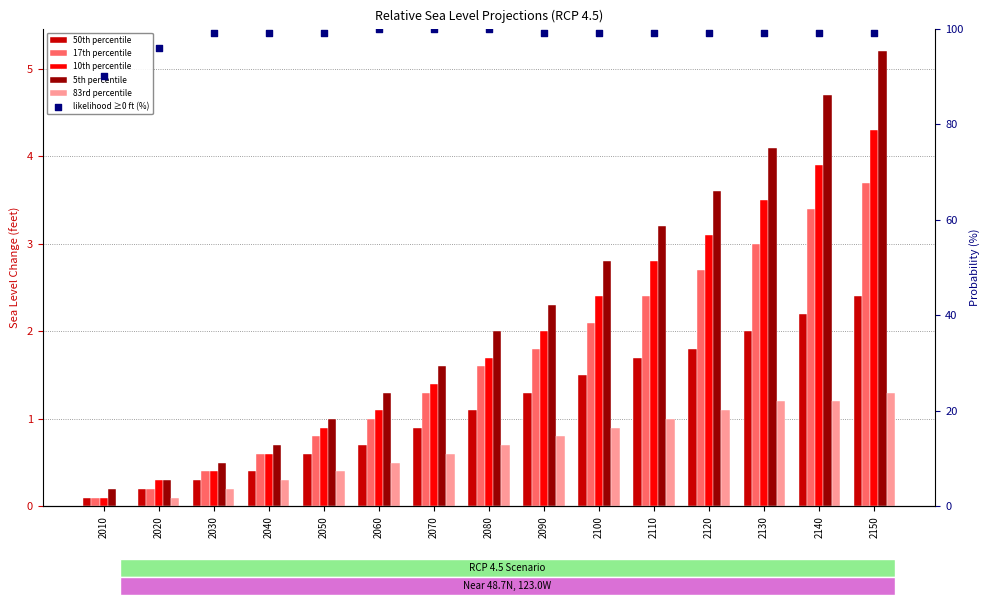

Which series reaches the maximum Y coordinate?

likelihood ≥0 ft (%)